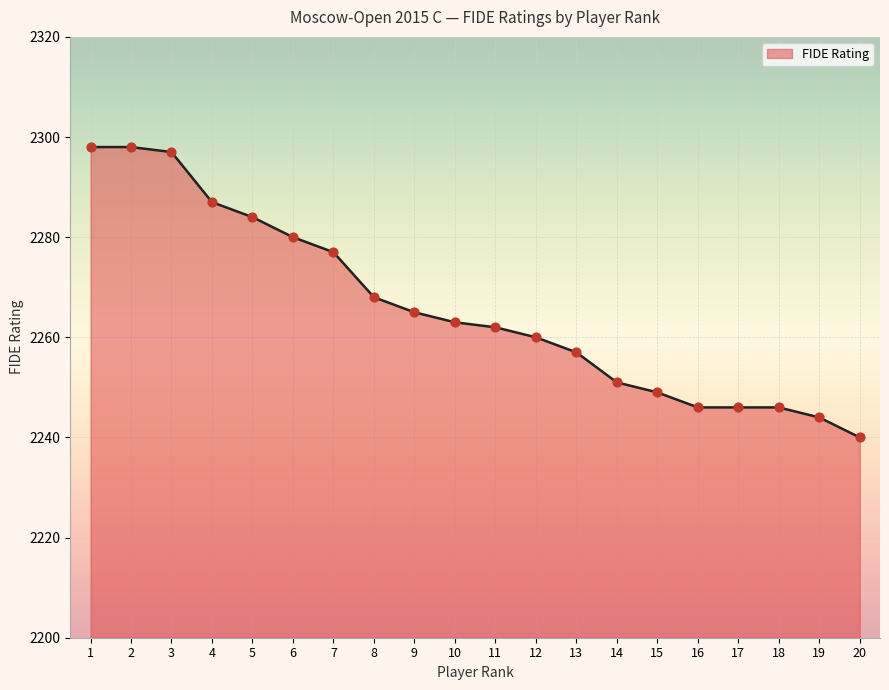

What is the change in value from 5 to 12?

-24